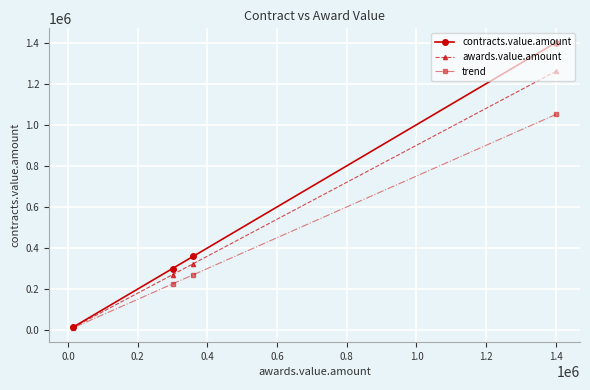

What is the value of the trend point at the 3rd from the left?

270000.0